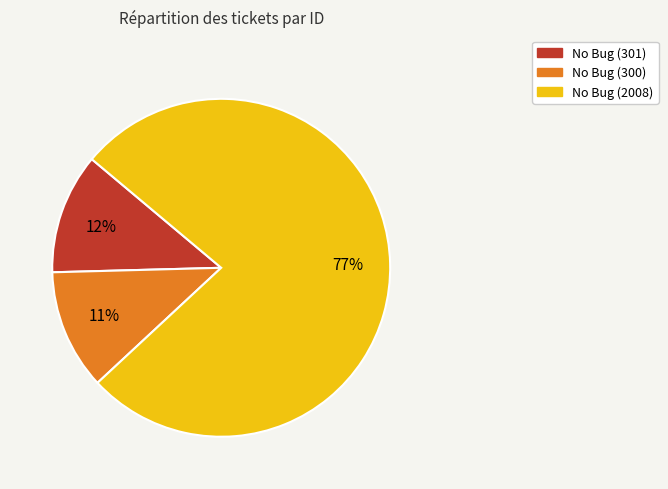

The No Bug (300) slice represents 11% of the pie. True or false?

True